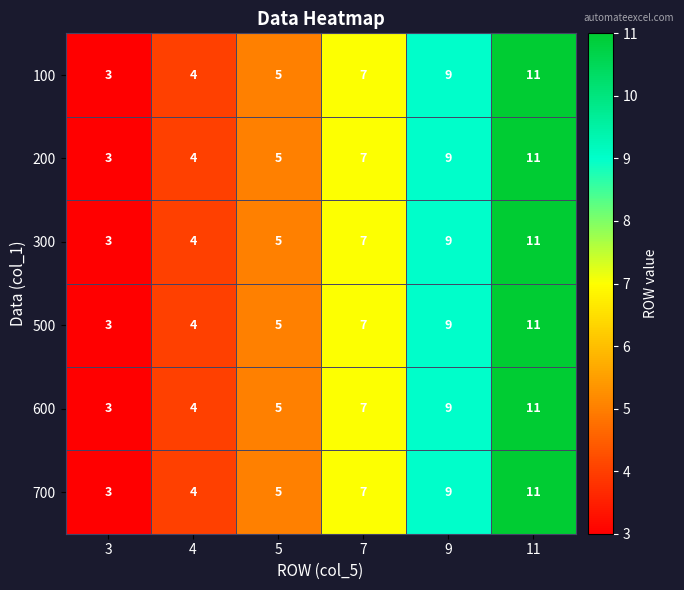

At which category is the sum across all series the highest?

11